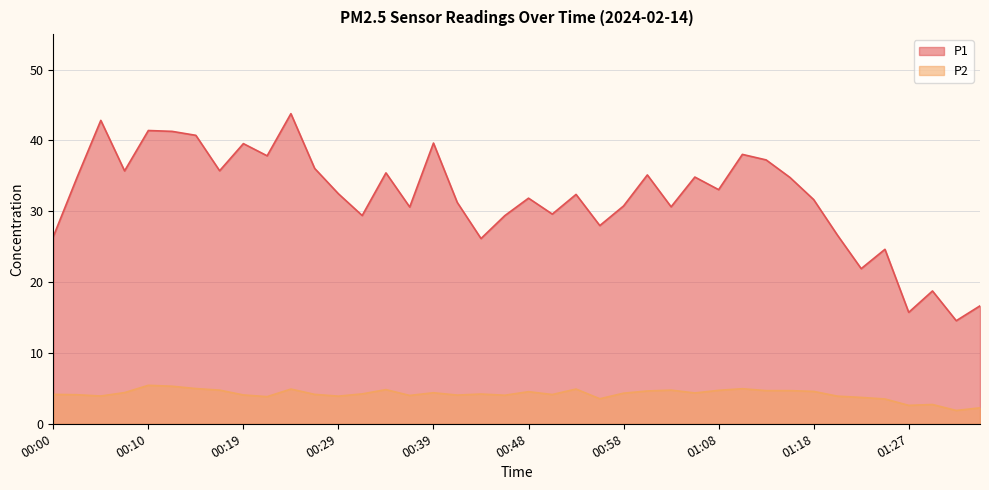

Reading left to right, what are all the values shown in this chart?

P1: 26.4	34.8	42.8	35.7	41.4	41.3	40.7	35.7	39.5	37.8	43.8	36.0	32.5	29.4	35.4	30.6	39.6	31.2	26.1	29.4	31.9	29.6	32.4	28.0	30.8	35.1	30.6	34.8	33.0	38.0	37.2	34.8	31.6	26.6	21.9	24.6	15.7	18.8	14.6	16.6
P2: 4.2	4.1	3.9	4.4	5.4	5.3	5.0	4.8	4.1	3.8	4.9	4.2	3.9	4.2	4.8	4.0	4.4	4.0	4.2	4.0	4.5	4.1	4.9	3.5	4.3	4.6	4.8	4.3	4.7	5.0	4.7	4.7	4.6	3.9	3.7	3.5	2.6	2.7	1.9	2.2